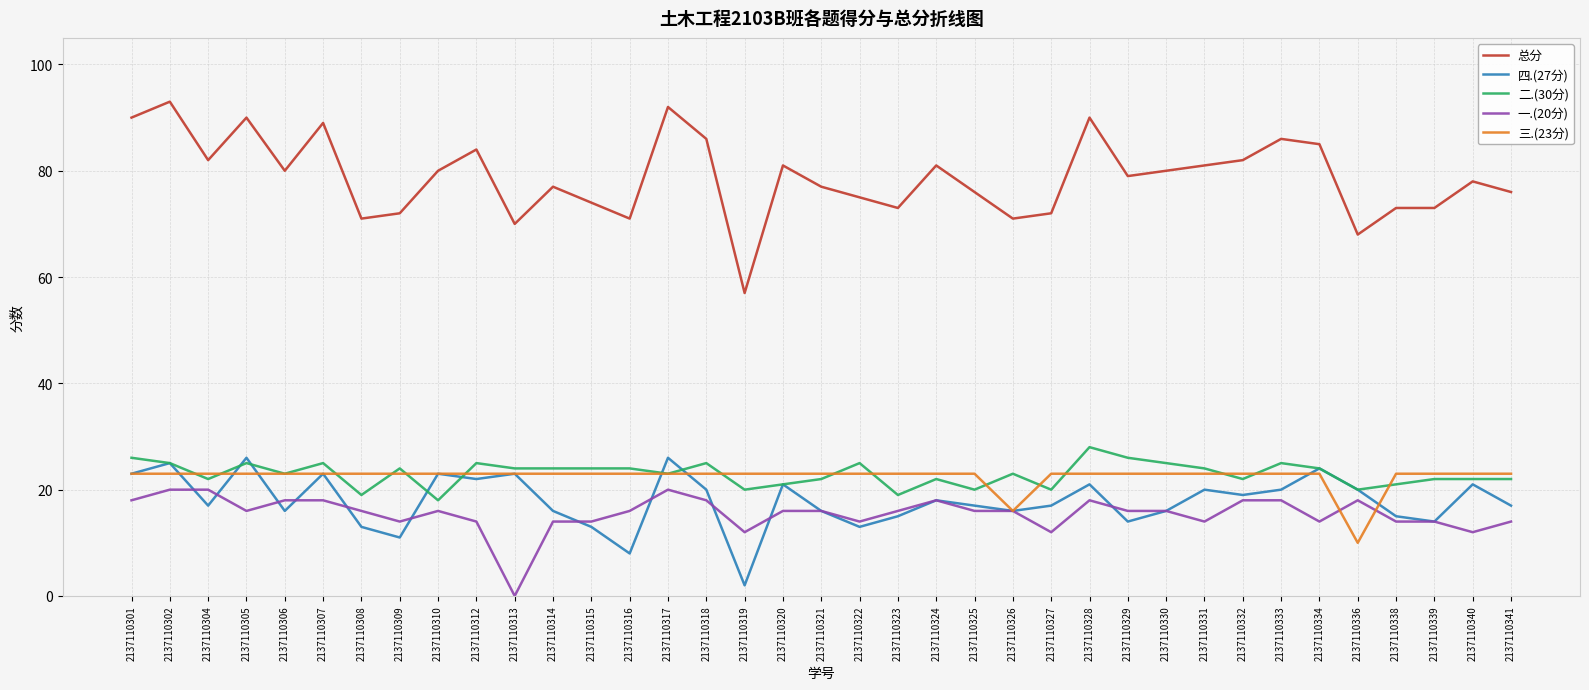

Which series has the widest spread of values?

总分